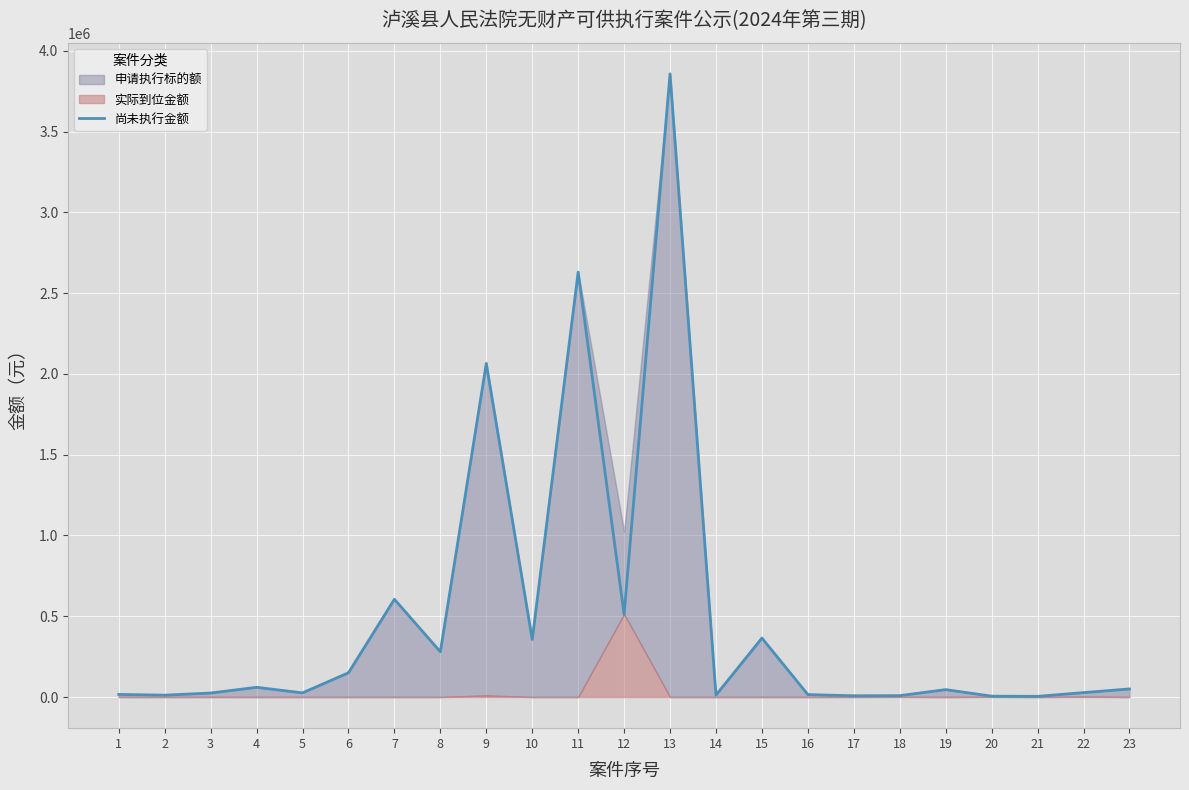

What is the average value?

483939.6